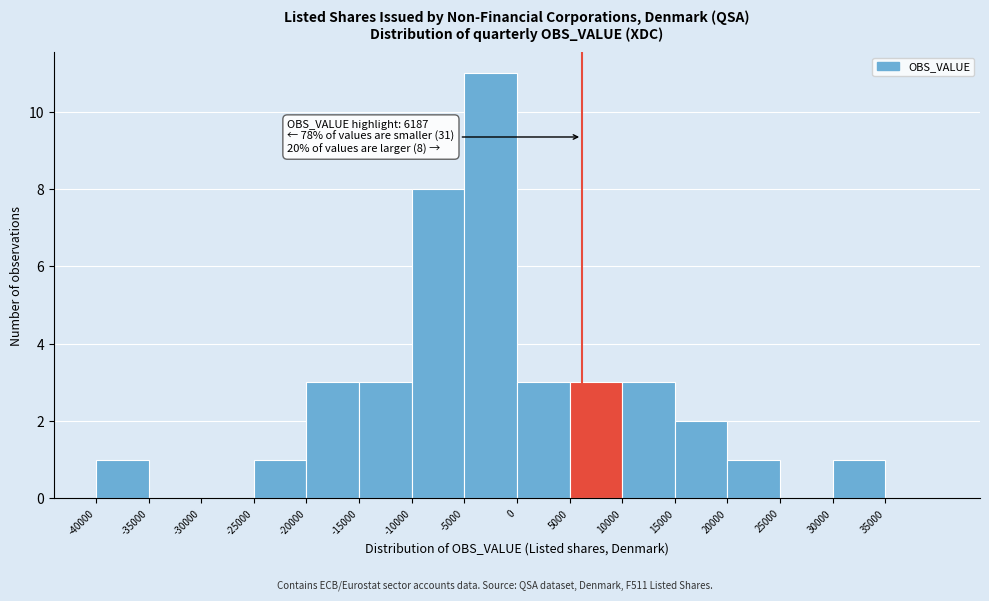

Which range on the x-axis has the tallest bar?

-5000 to 0